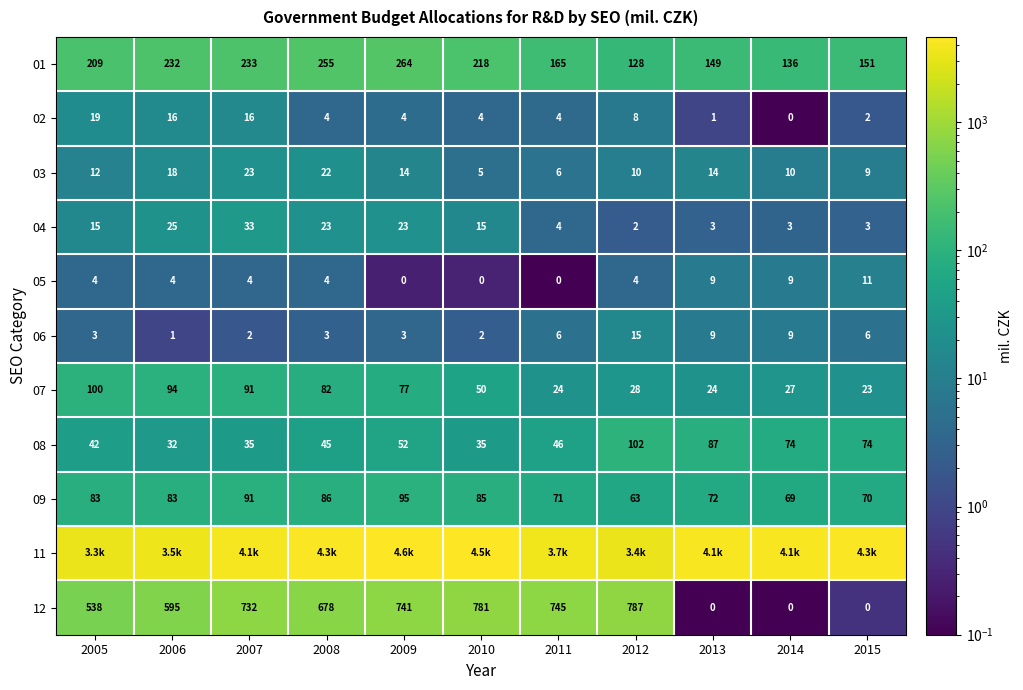

Is the value of 07 at 2009 greater than the value of 12 at 2015?

Yes